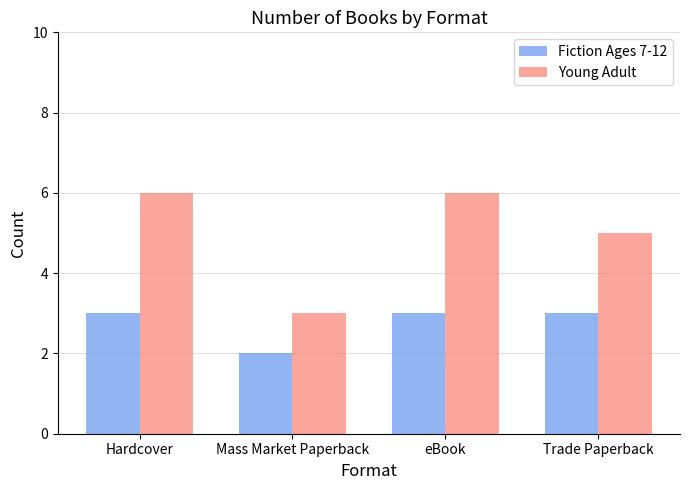

What is the maximum value for Fiction Ages 7-12?

3